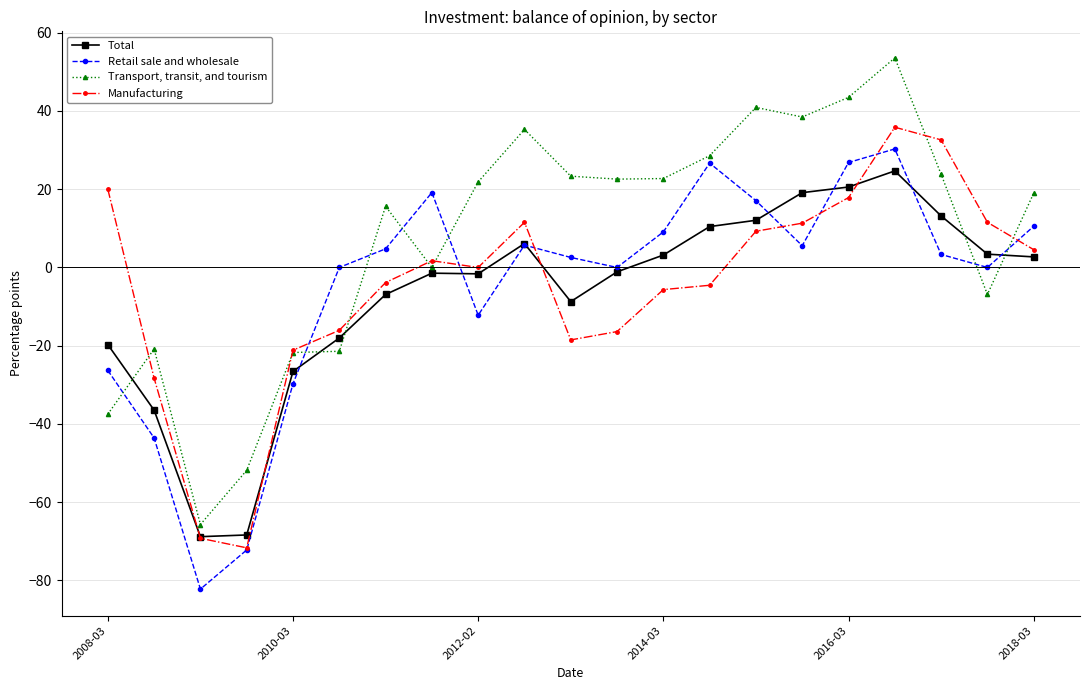

What is the difference between the maximum and second lowest values in the Total series?

93.1